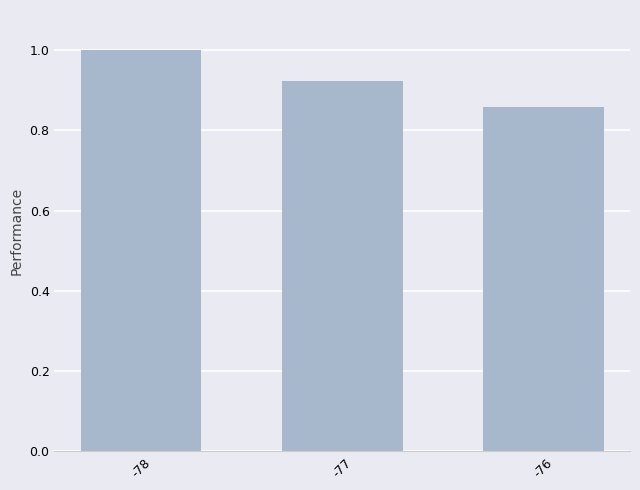

Are the bars grouped side by side (vs. stacked)?

No